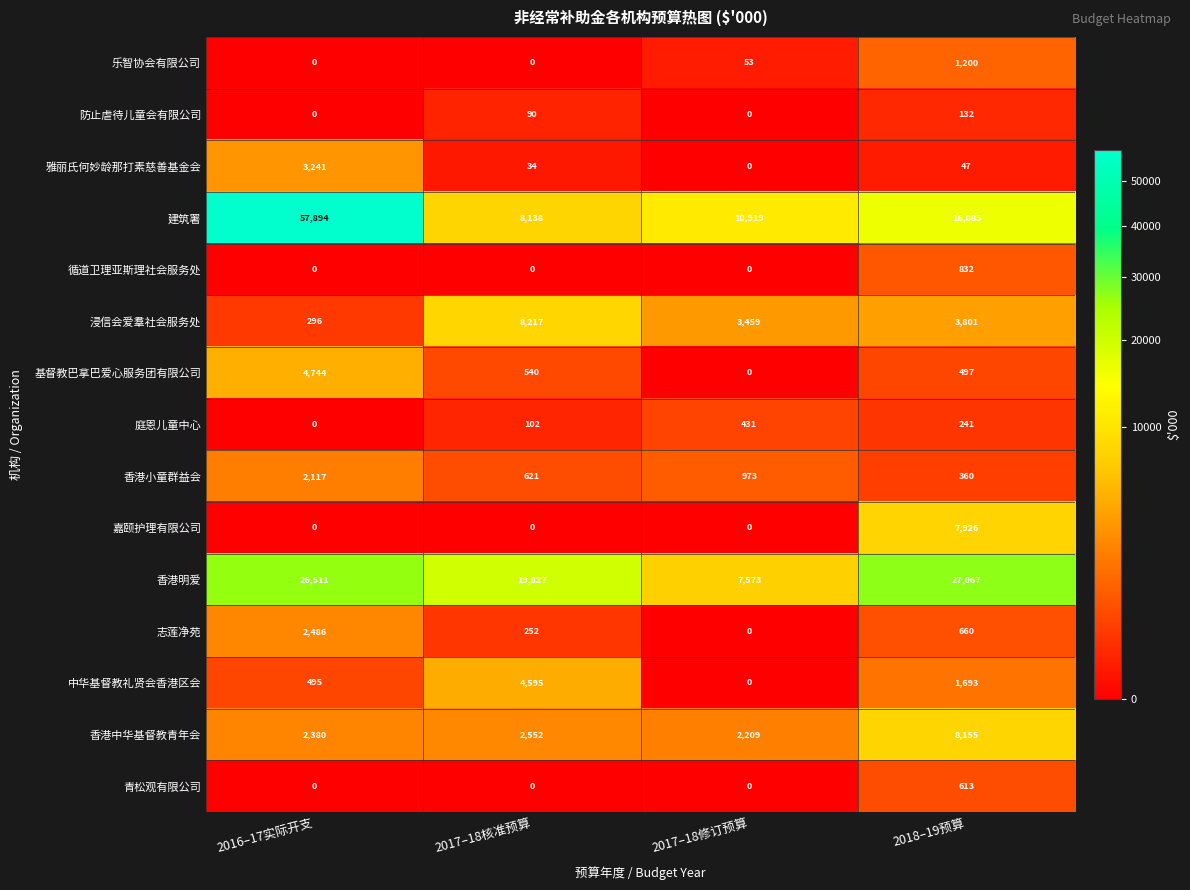

How many data points does each series have?

4